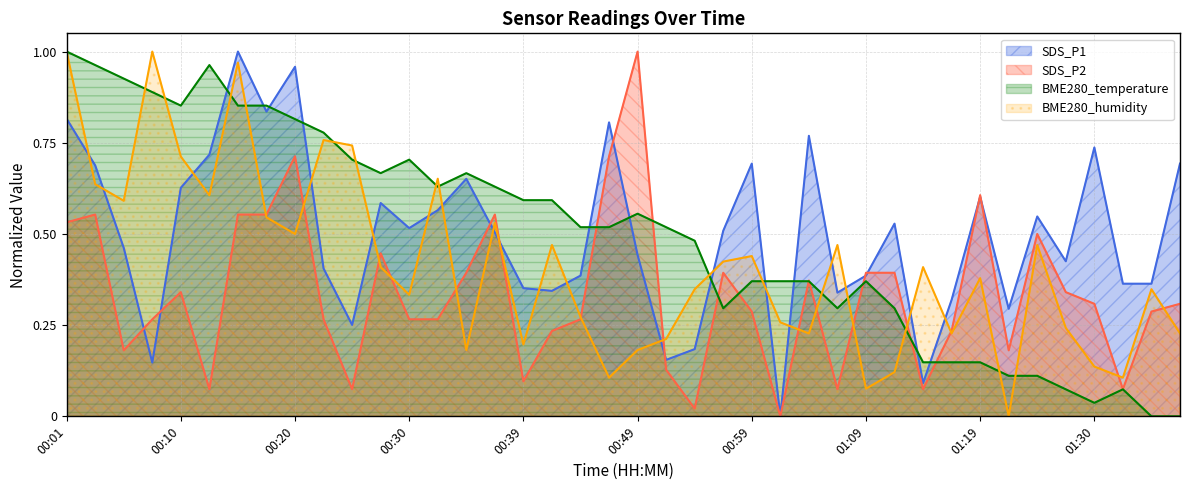

How many data points in BME280_humidity are above 0?

39